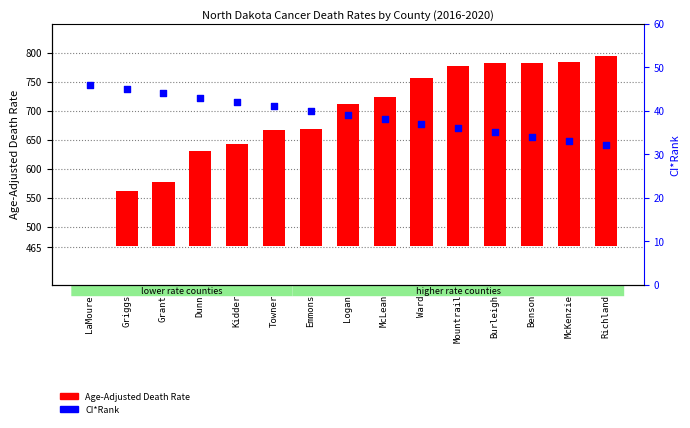

Which series reaches the minimum Y coordinate?

Age-Adjusted Death Rate